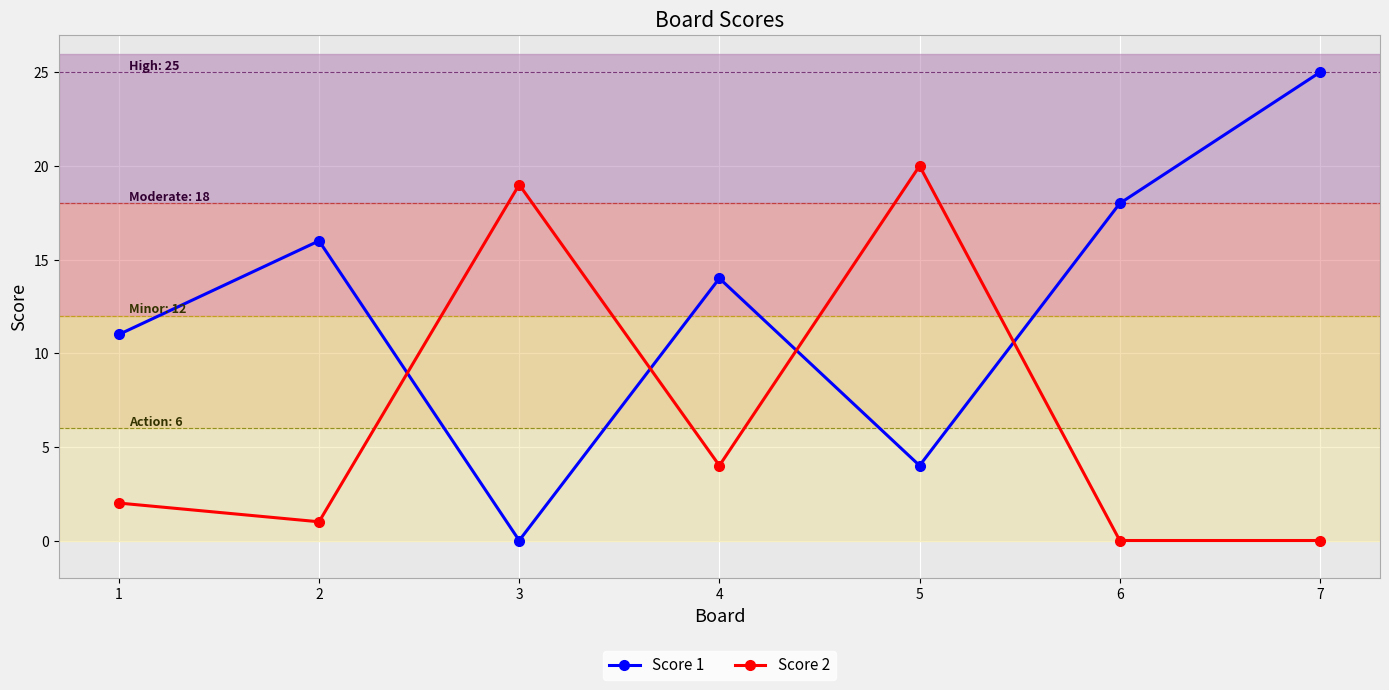

Reading left to right, transcribe all the data shown in this chart.

Score 1: 1=11	2=16	3=0	4=14	5=4	6=18	7=25
Score 2: 1=2	2=1	3=19	4=4	5=20	6=0	7=0